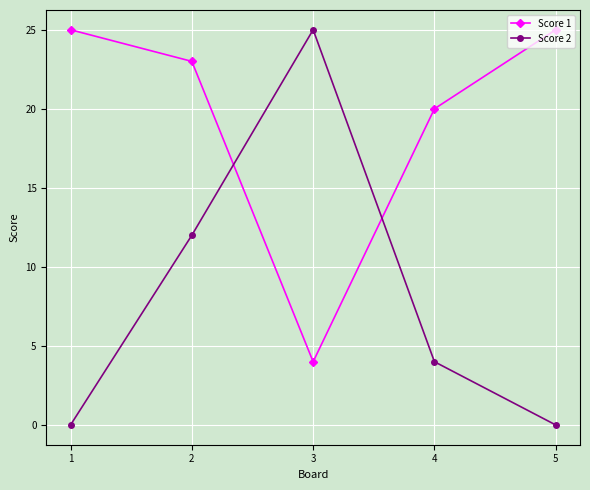

What is the difference between the highest and lowest values at 1?

25